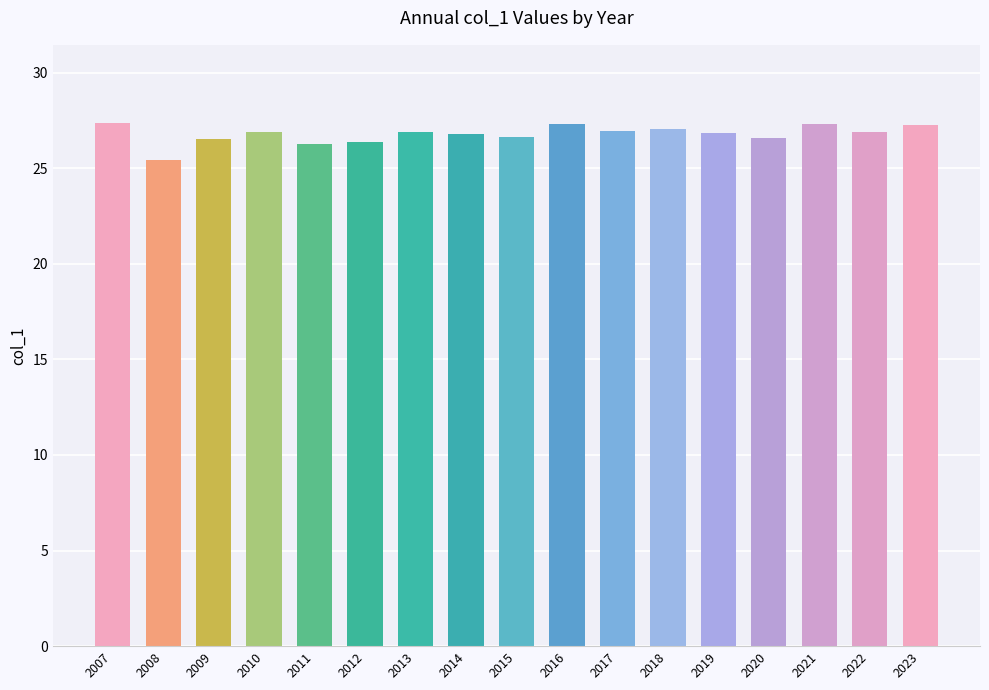

The value at 2010 is 48.3. True or false?

False